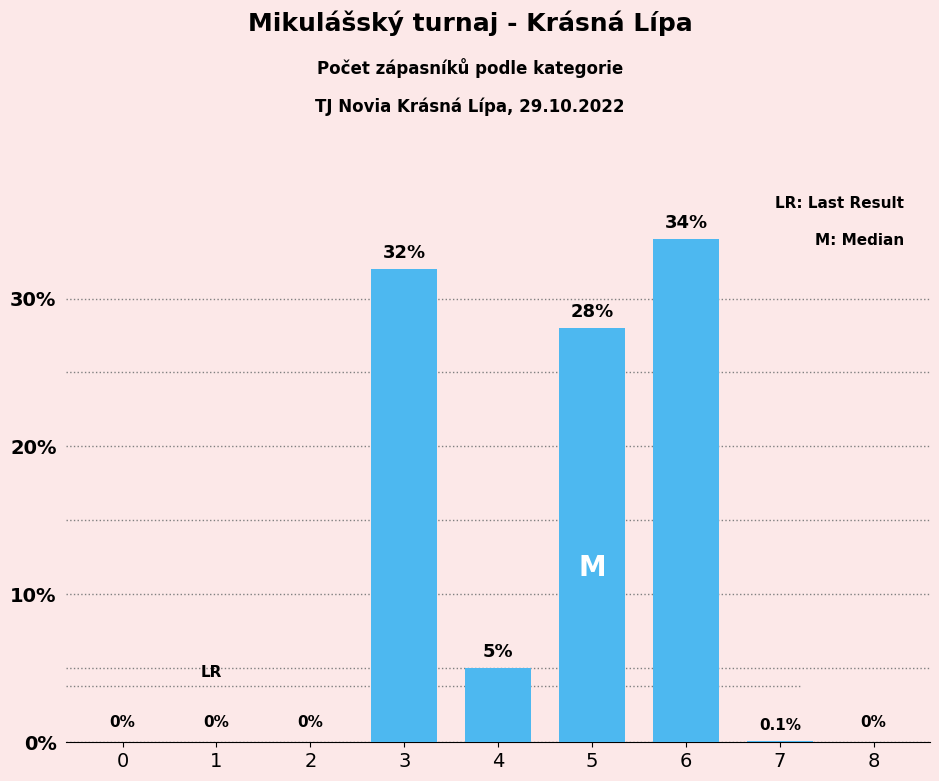

Reading left to right, transcribe all the data shown in this chart.

0=0.0	1=0.0	2=0.0	3=32.0	4=5.0	5=28.0	6=34.0	7=0.1	8=0.0